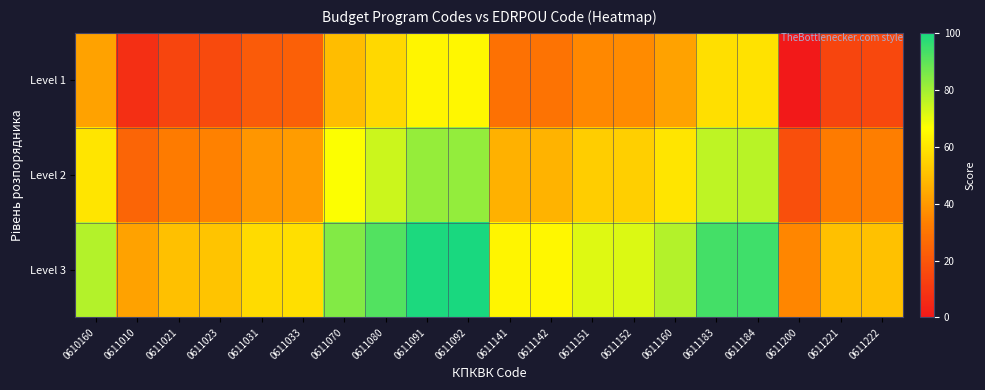

List the series in order of their peak value, lowest first.

Level 1, Level 2, Level 3